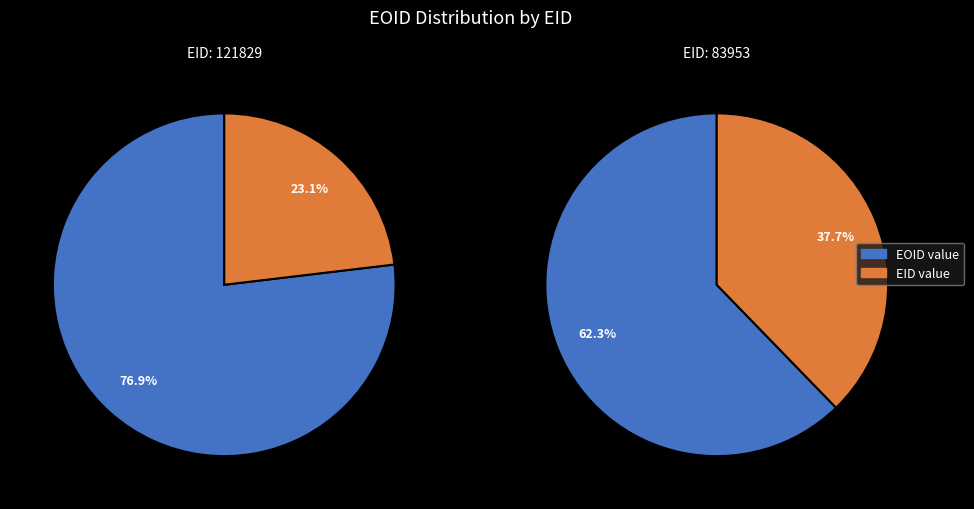

Is the sum of EOID and EID greater than half?

Yes